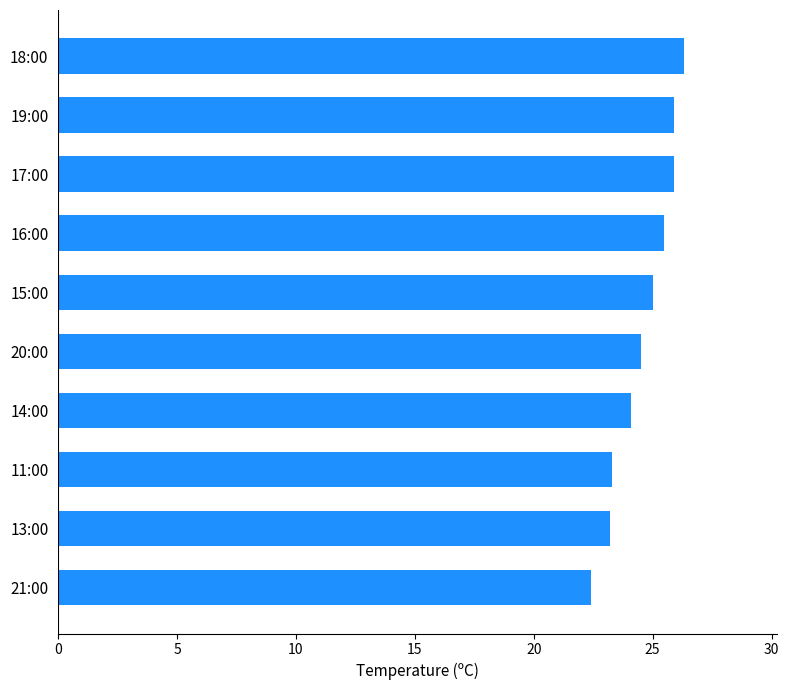

What is the sum of all values?

246.1